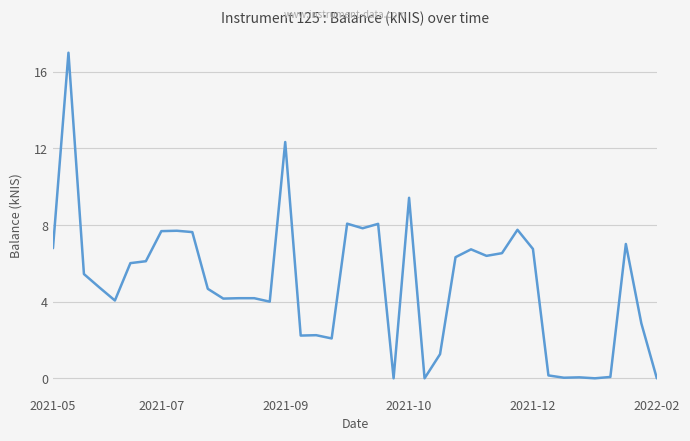

What is the difference between the maximum and minimum values?

17.0